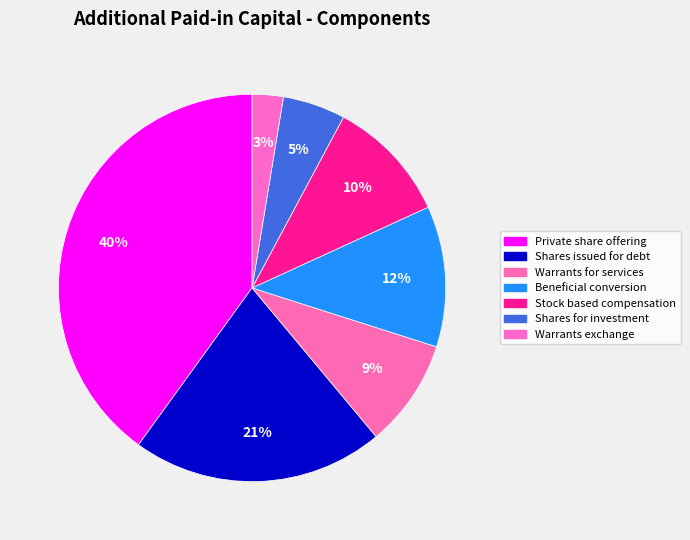

How many slices are in this pie chart?

7